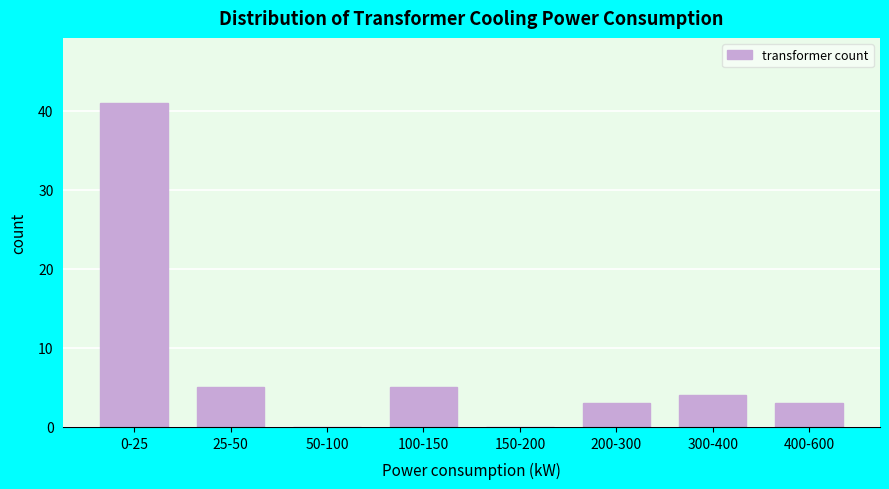

Reading left to right, what are all the values shown in this chart?

0-25=41	25-50=5	50-100=0	100-150=5	150-200=0	200-300=3	300-400=4	400-600=3